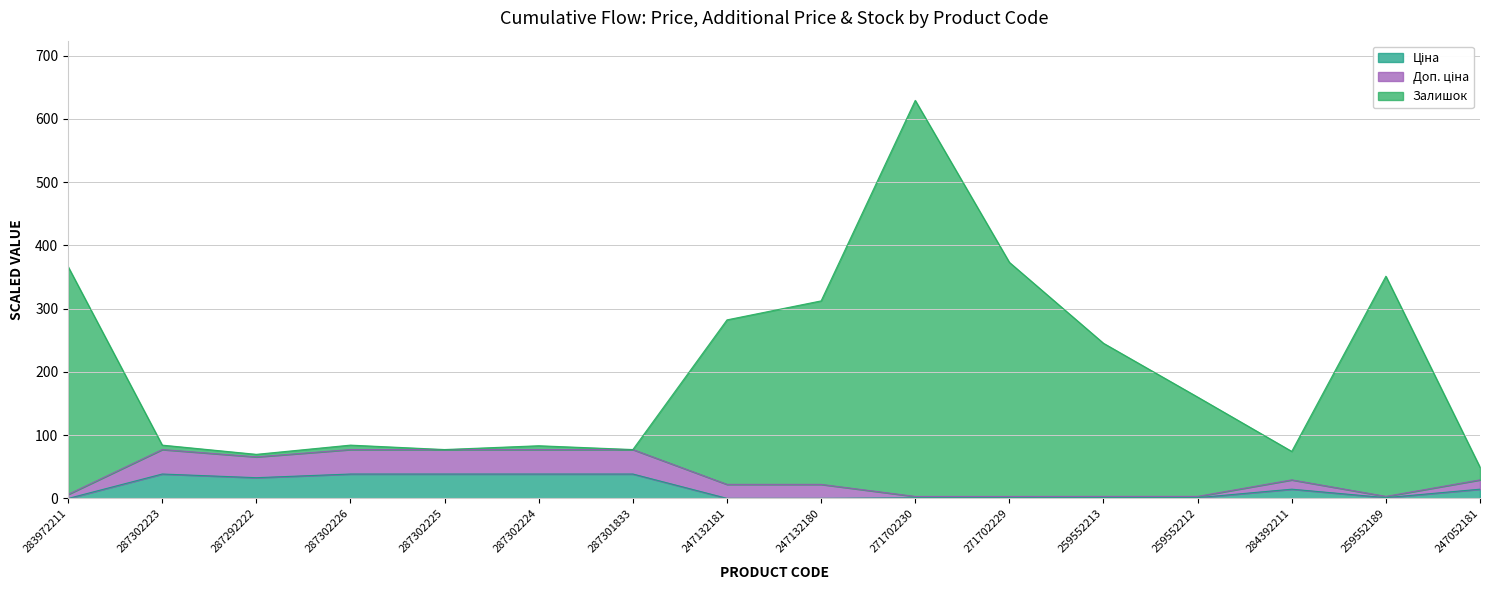

List the labels in order of Ціна value, smallest first.

283972211, 247132181, 247132180, 271702230, 271702229, 259552213, 259552212, 259552189, 284392211, 247052181, 287292222, 287302223, 287302226, 287302225, 287302224, 287301833